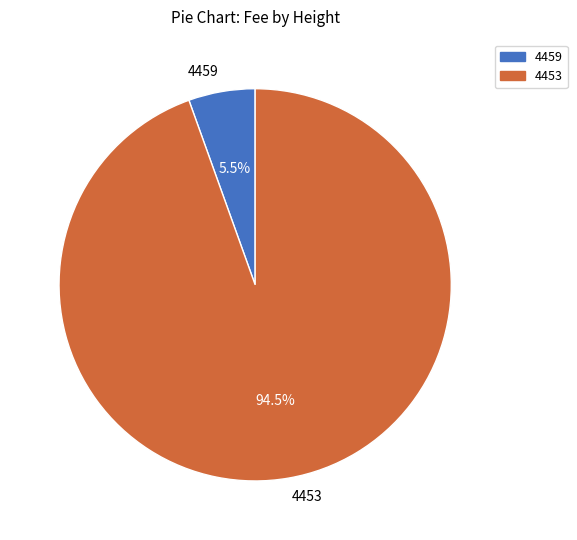

What is the smallest slice in the pie chart?

4459